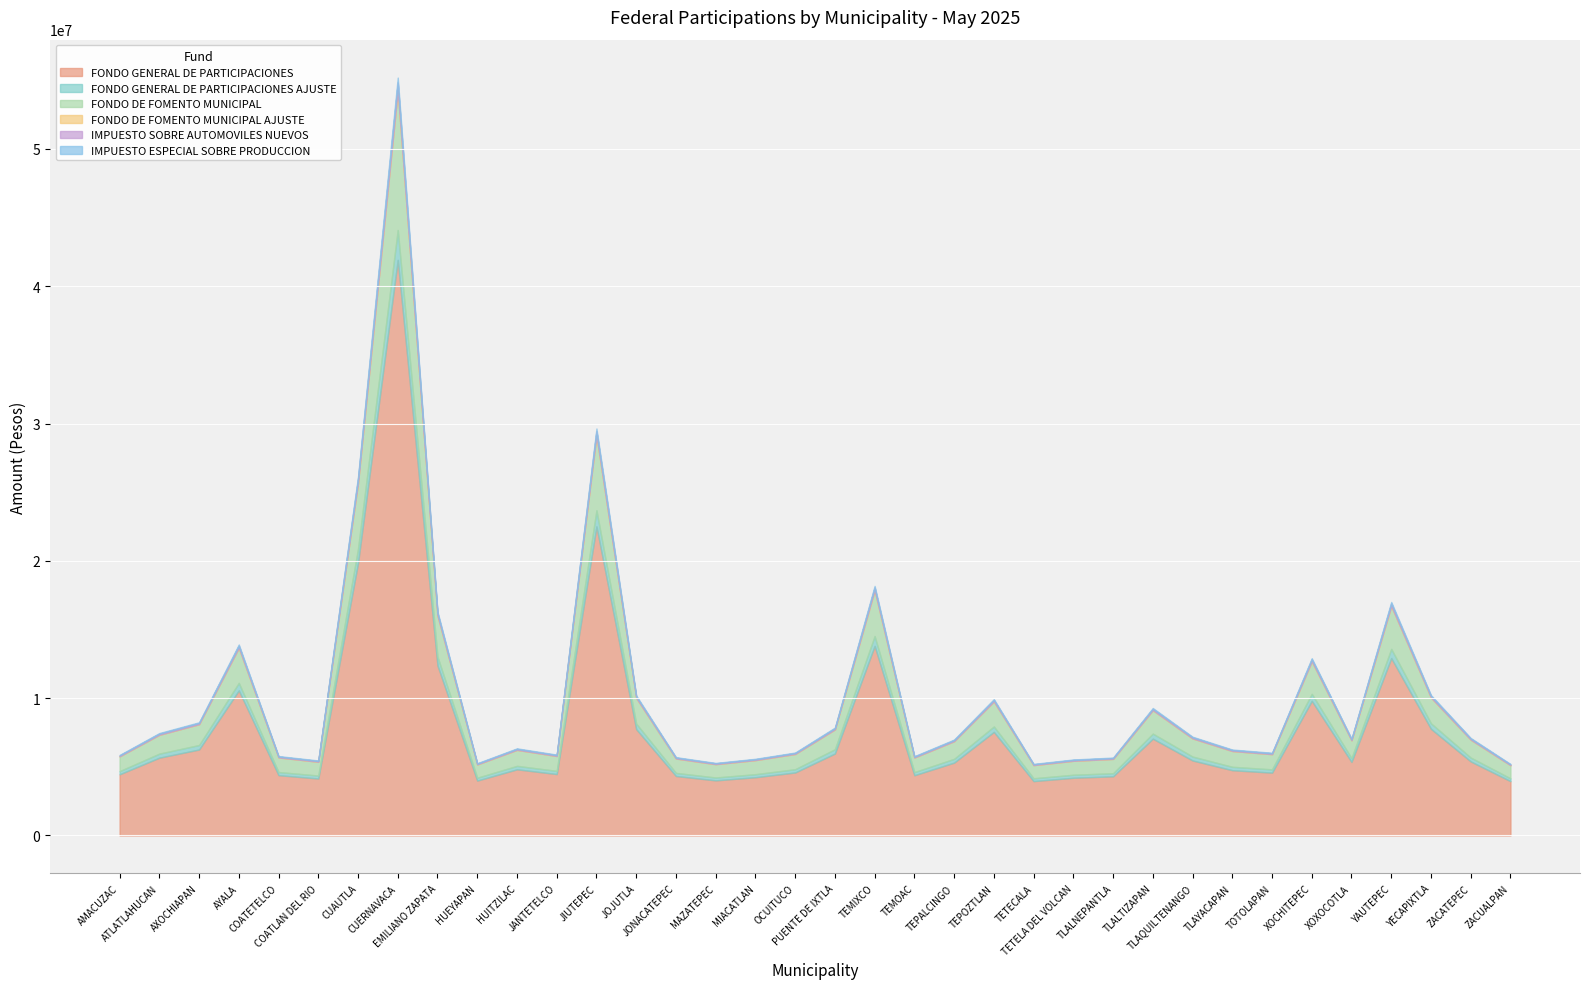

At which category does the chart reach its peak across all series?

CUERNAVACA